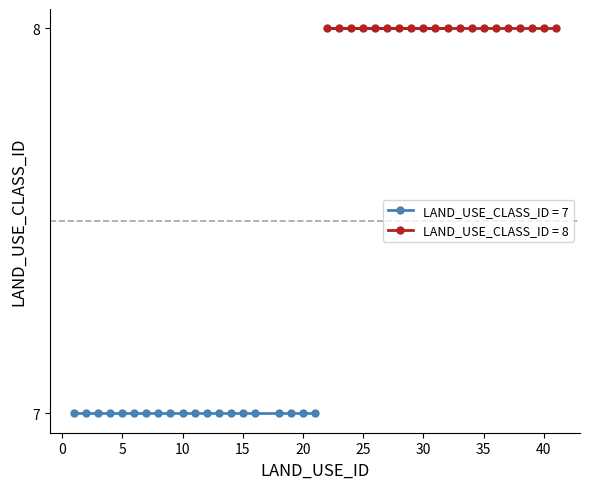

True or false: LAND_USE_CLASS_ID_group2 and LAND_USE_CLASS_ID_group1 cross at least once.

False